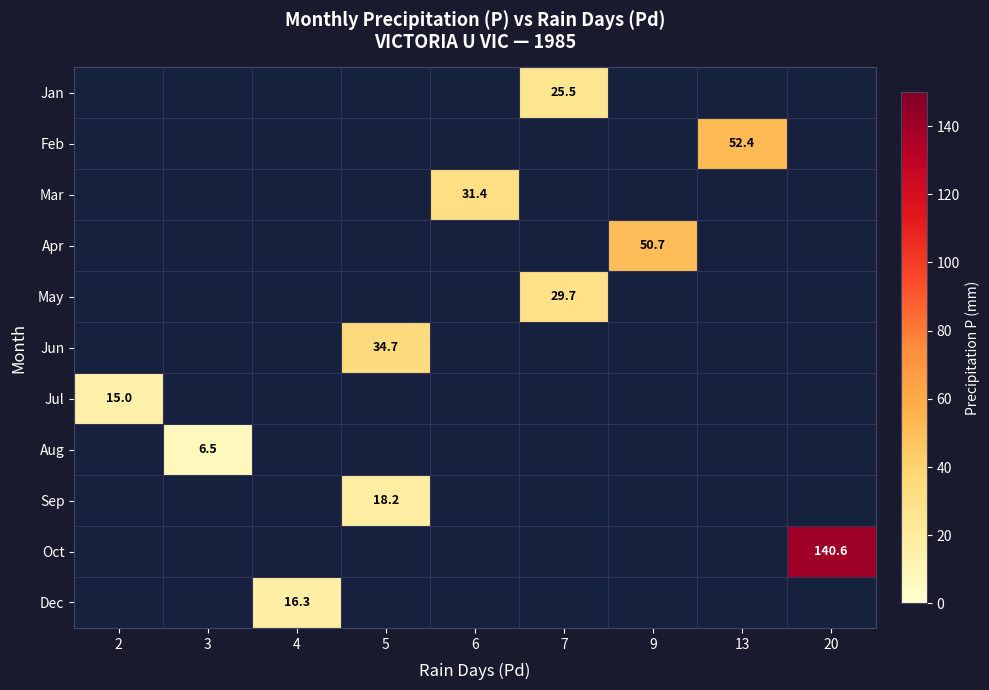

What is the greatest value displayed?

140.6